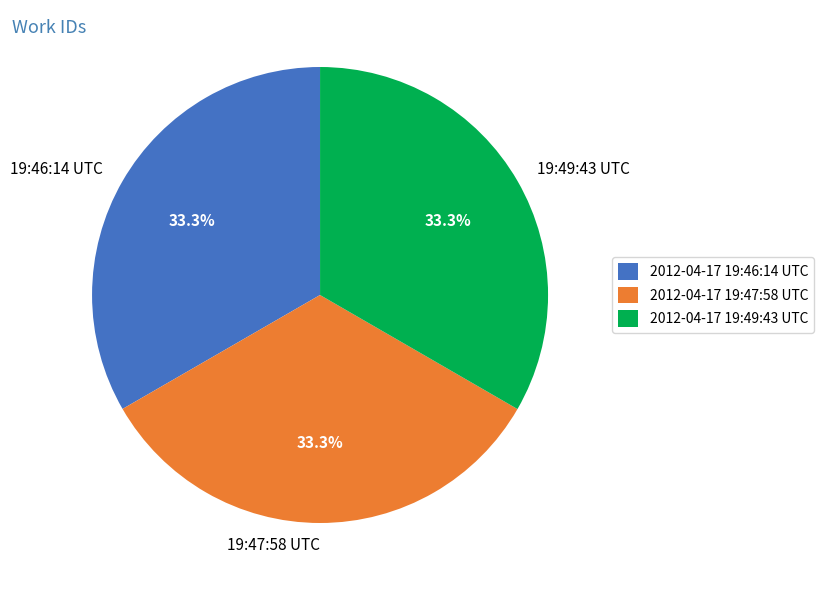

Is it true that 2012-04-17 19:47:58 UTC is 33% of the pie?

True